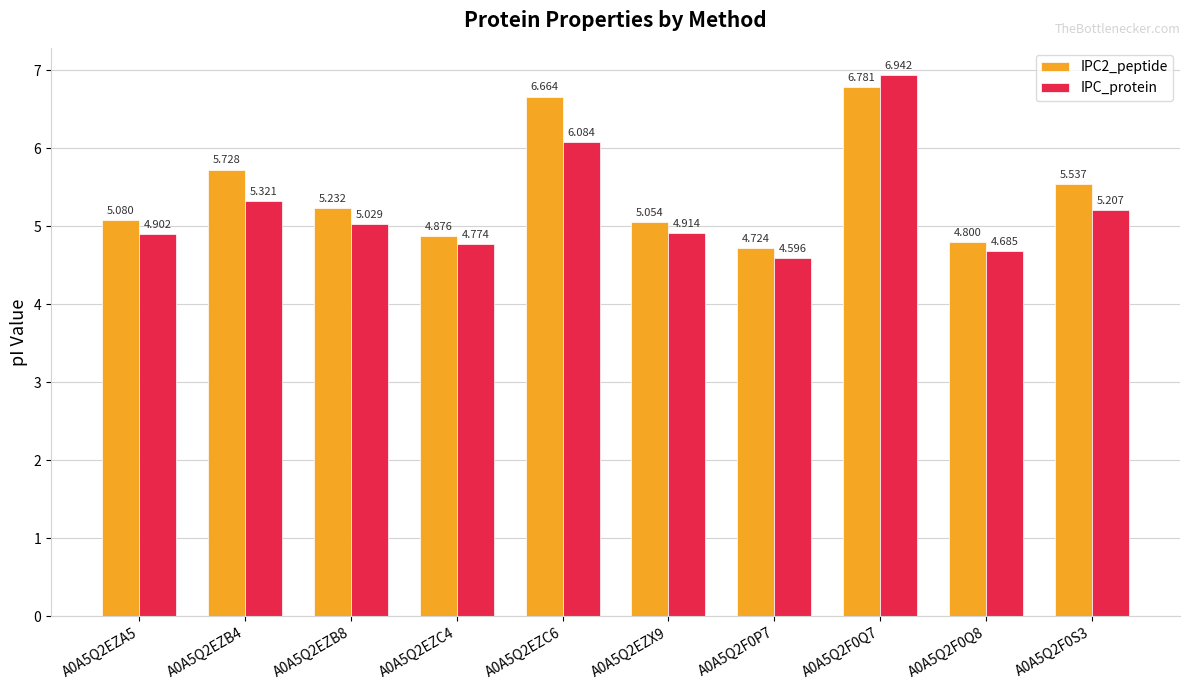

What is the difference between the second highest and minimum values in the IPC_protein series?

1.5